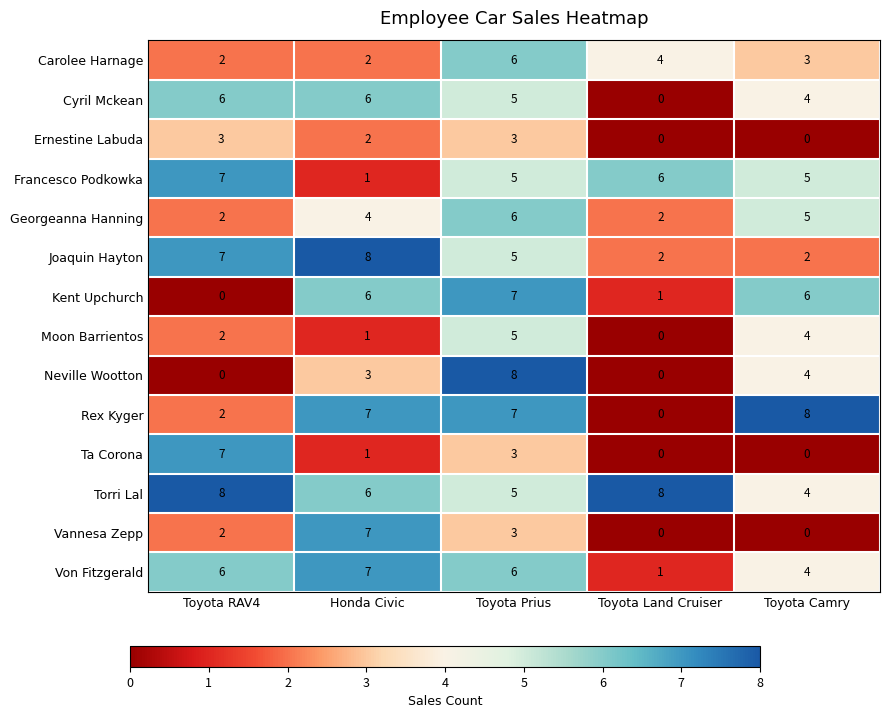

Is the value of Moon Barrientos at Toyota Camry greater than the value of Francesco Podkowka at Toyota Prius?

No